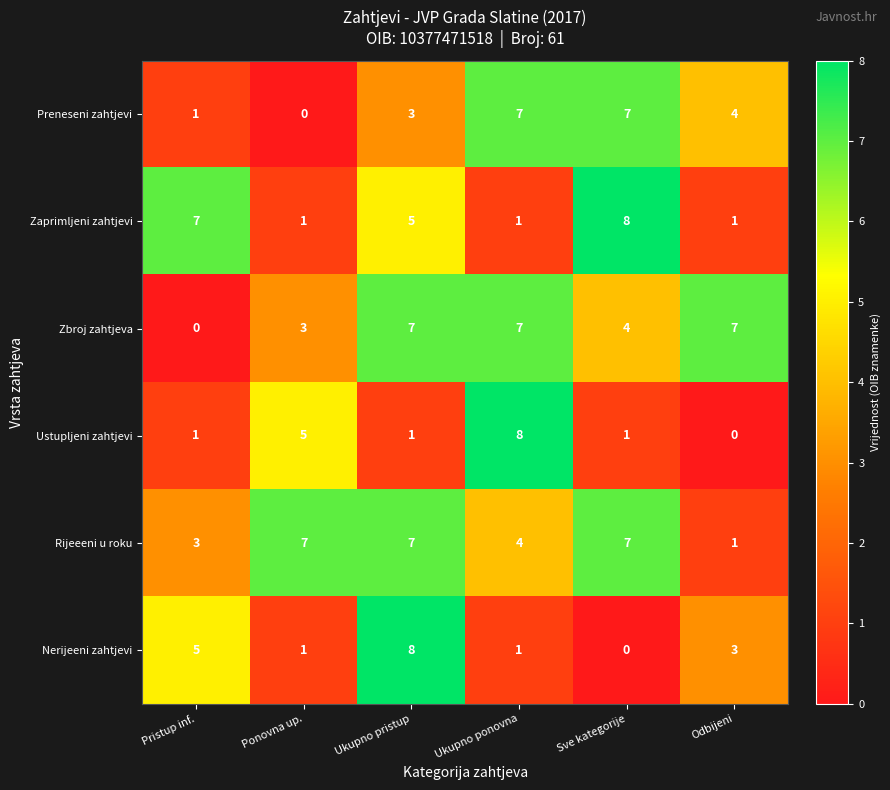

What is the difference between the maximum and minimum values in the Zbroj zahtjeva series?

7